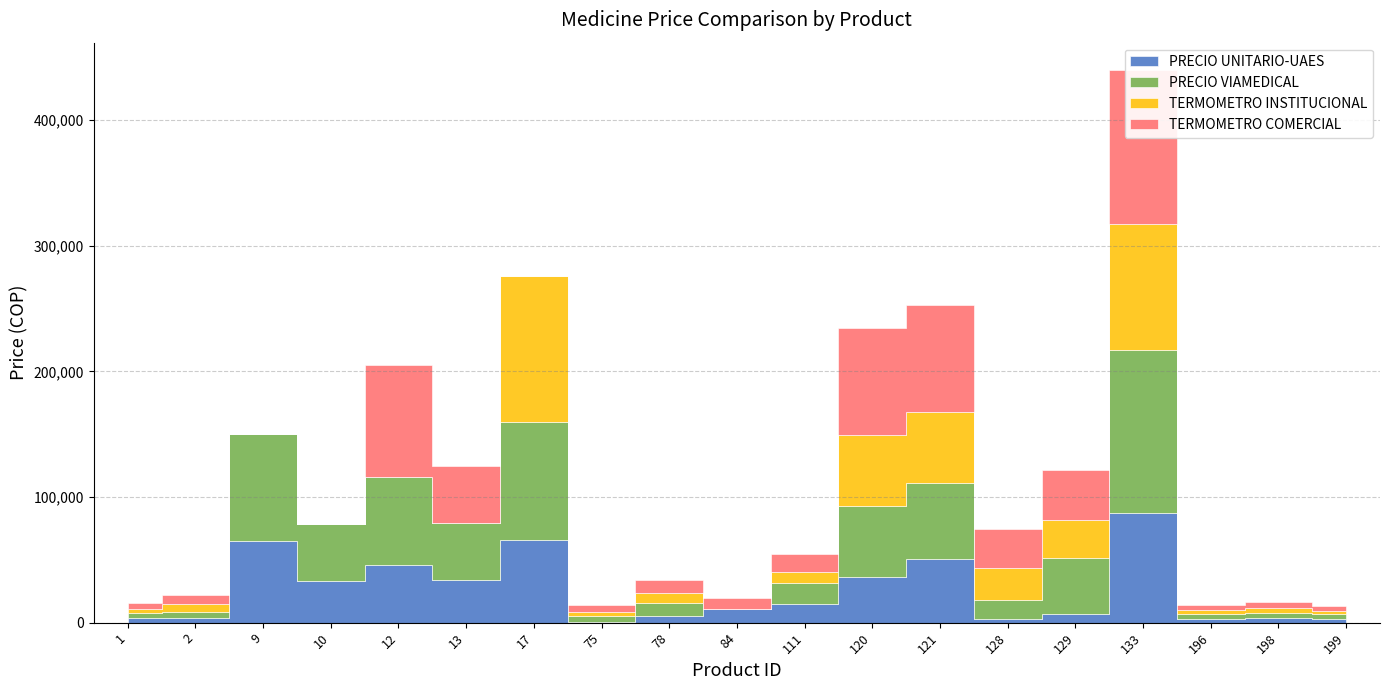

Reading left to right, list all the values displayed in this chart.

PRECIO UNITARIO-UAES: 3466.6	3648.7	64895.8	33138.5	45775.8	33775.4	65426.1	830.2	5550.0	10799.0	14881.0	36616.8	50404.3	2910.0	6542.0	87182.0	2665.0	3420.0	2883.0
PRECIO VIAMEDICAL: 4000.0	4867.0	85000.0	45000.0	70000.0	45775.0	94613.0	4235.0	10000.0	0.0	16882.0	56213.0	60404.0	15167.0	45000.0	130140.0	4073.0	4617.0	3892.0
TERMOMETRO INSTITUCIONAL: 3770.0	6023.0	0.0	0.0	0.0	0.0	115900.0	3389.0	7976.0	0.0	8296.0	56486.0	56486.0	25616.0	30287.0	99618.0	3507.0	3954.0	2489.0
TERMOMETRO COMERCIAL: 4800.0	7569.0	0.0	0.0	89650.0	45200.0	0.0	5622.0	10550.0	9005.0	14950.0	85132.0	85132.0	30866.0	39311.0	122590.0	4185.0	4550.0	3910.0